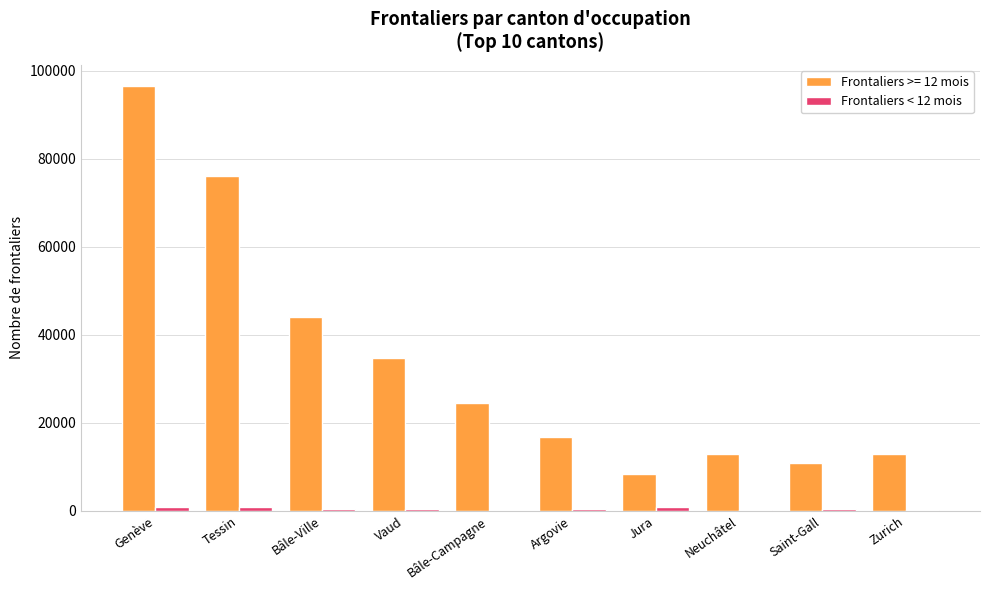

Is it true that Frontaliers >= 12 mois equals 5823 at Bâle-Campagne?

False